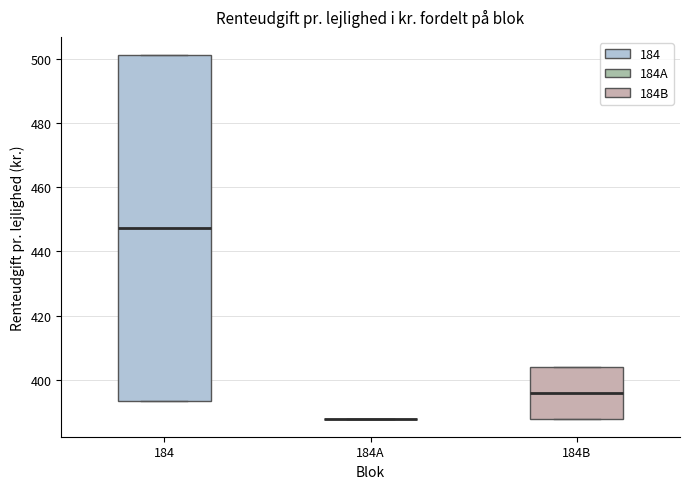

Which box is the tallest, from its lower edge to its upper edge?

184